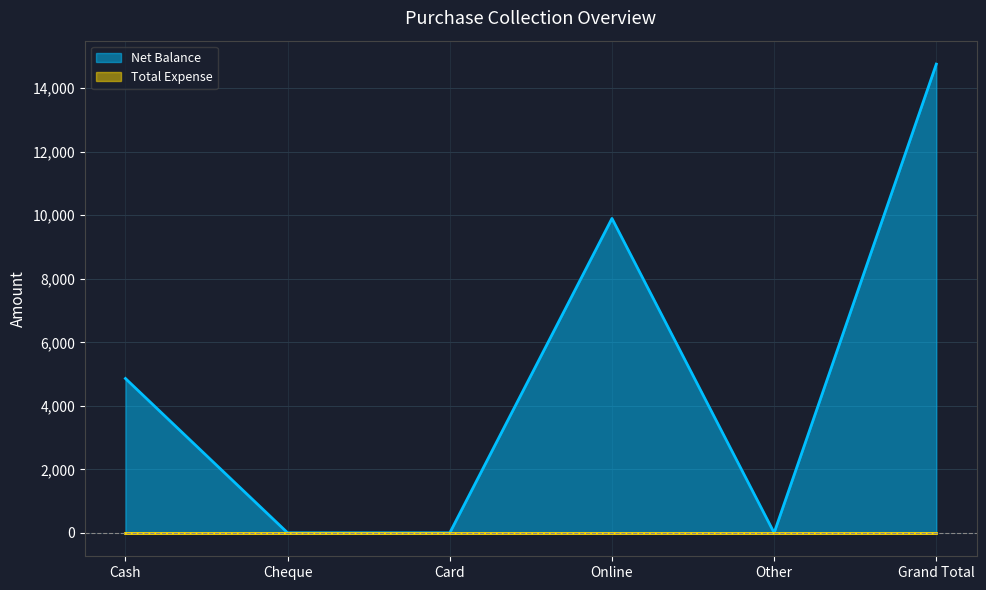

What is the difference between the values at Online and Cash?

5040